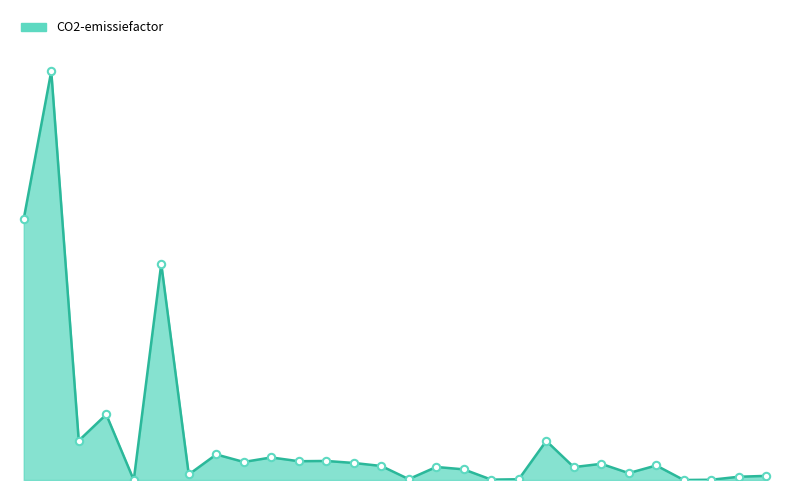

Does the chart have visible grid lines?

No